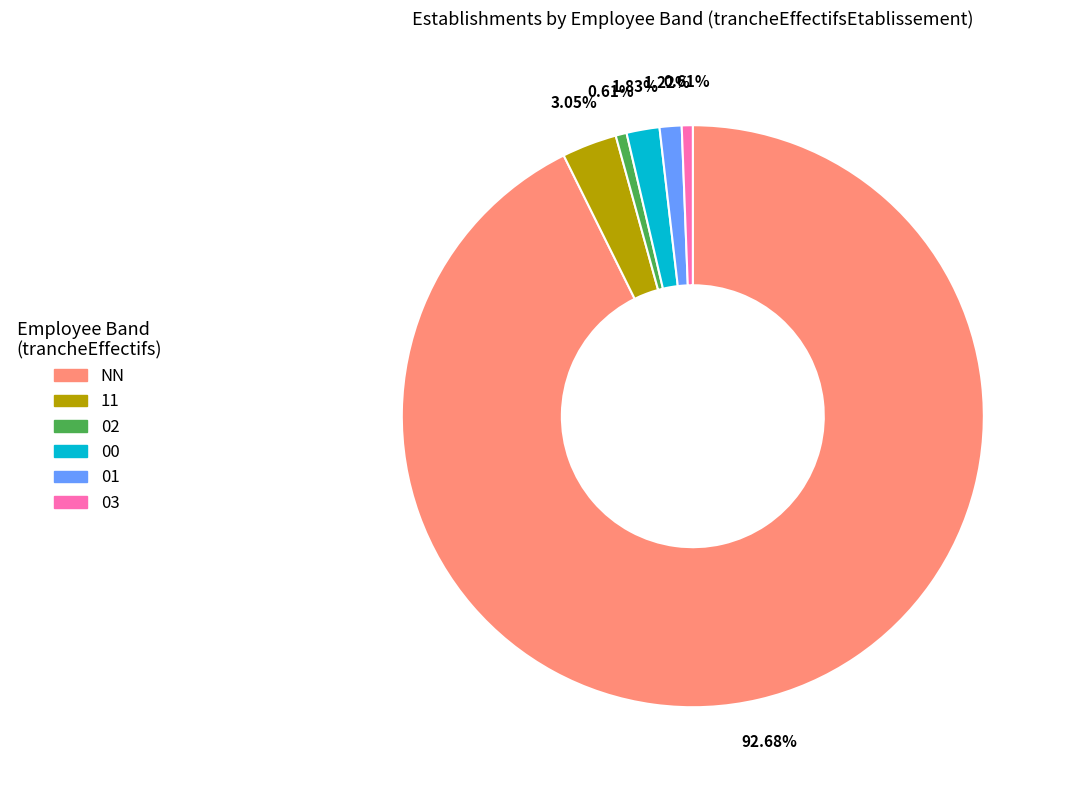

To the nearest percent, what percentage of the pie is 02?

1%